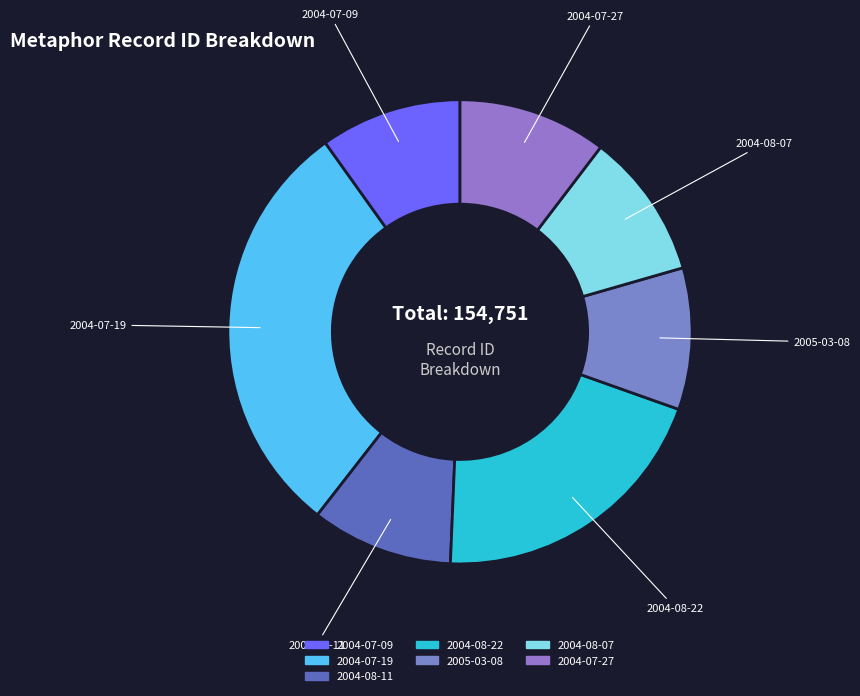

How many segments does this pie chart have?

7